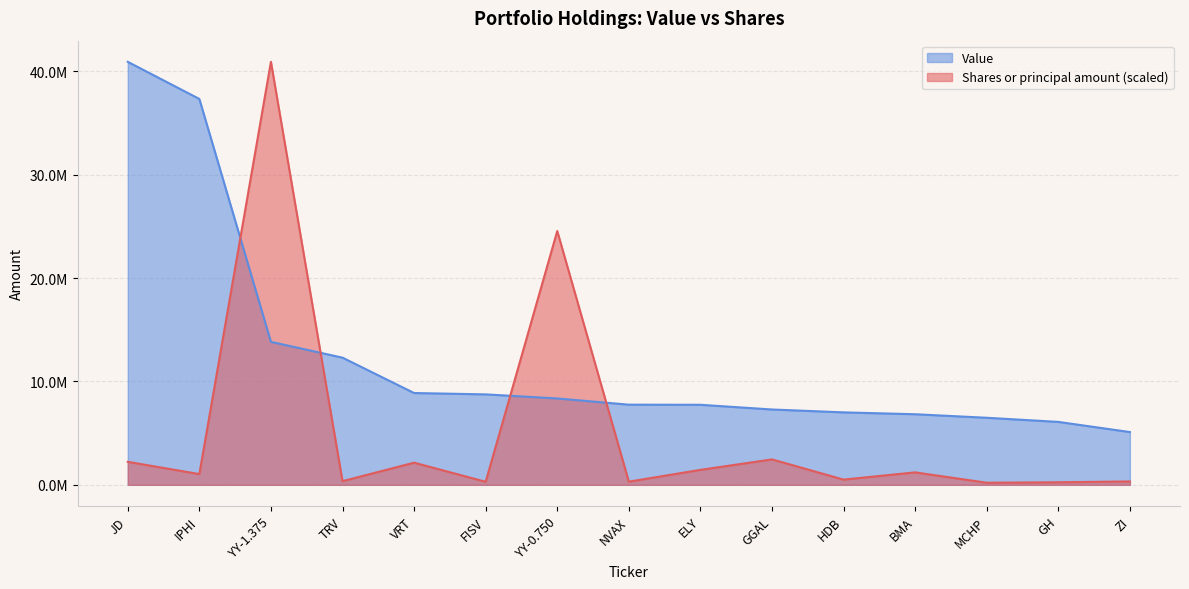

What is the label of the 7th point from the right?

ELY